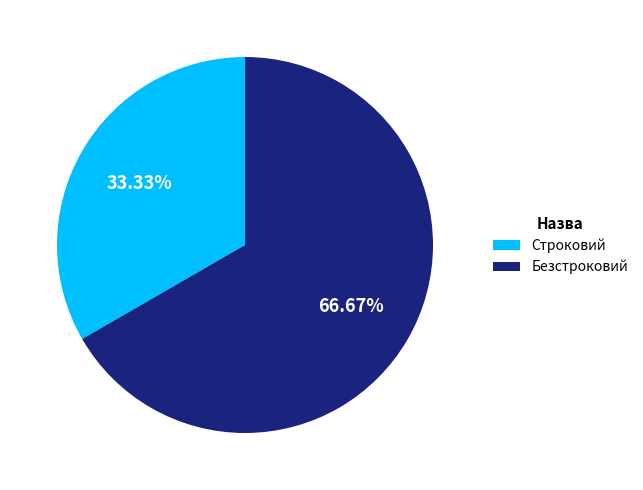

The Безстроковий slice represents 67% of the pie. True or false?

True